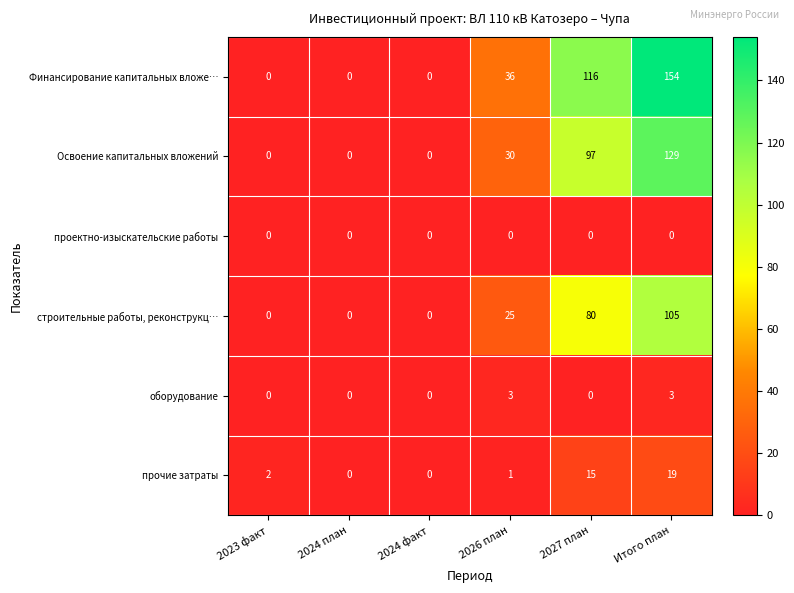

Rank the series by their maximum value, from lowest to highest.

проектно-изыскательские работы, оборудование, прочие затраты, строительные работы, реконструкц…, Освоение капитальных вложений, Финансирование капитальных вложе…